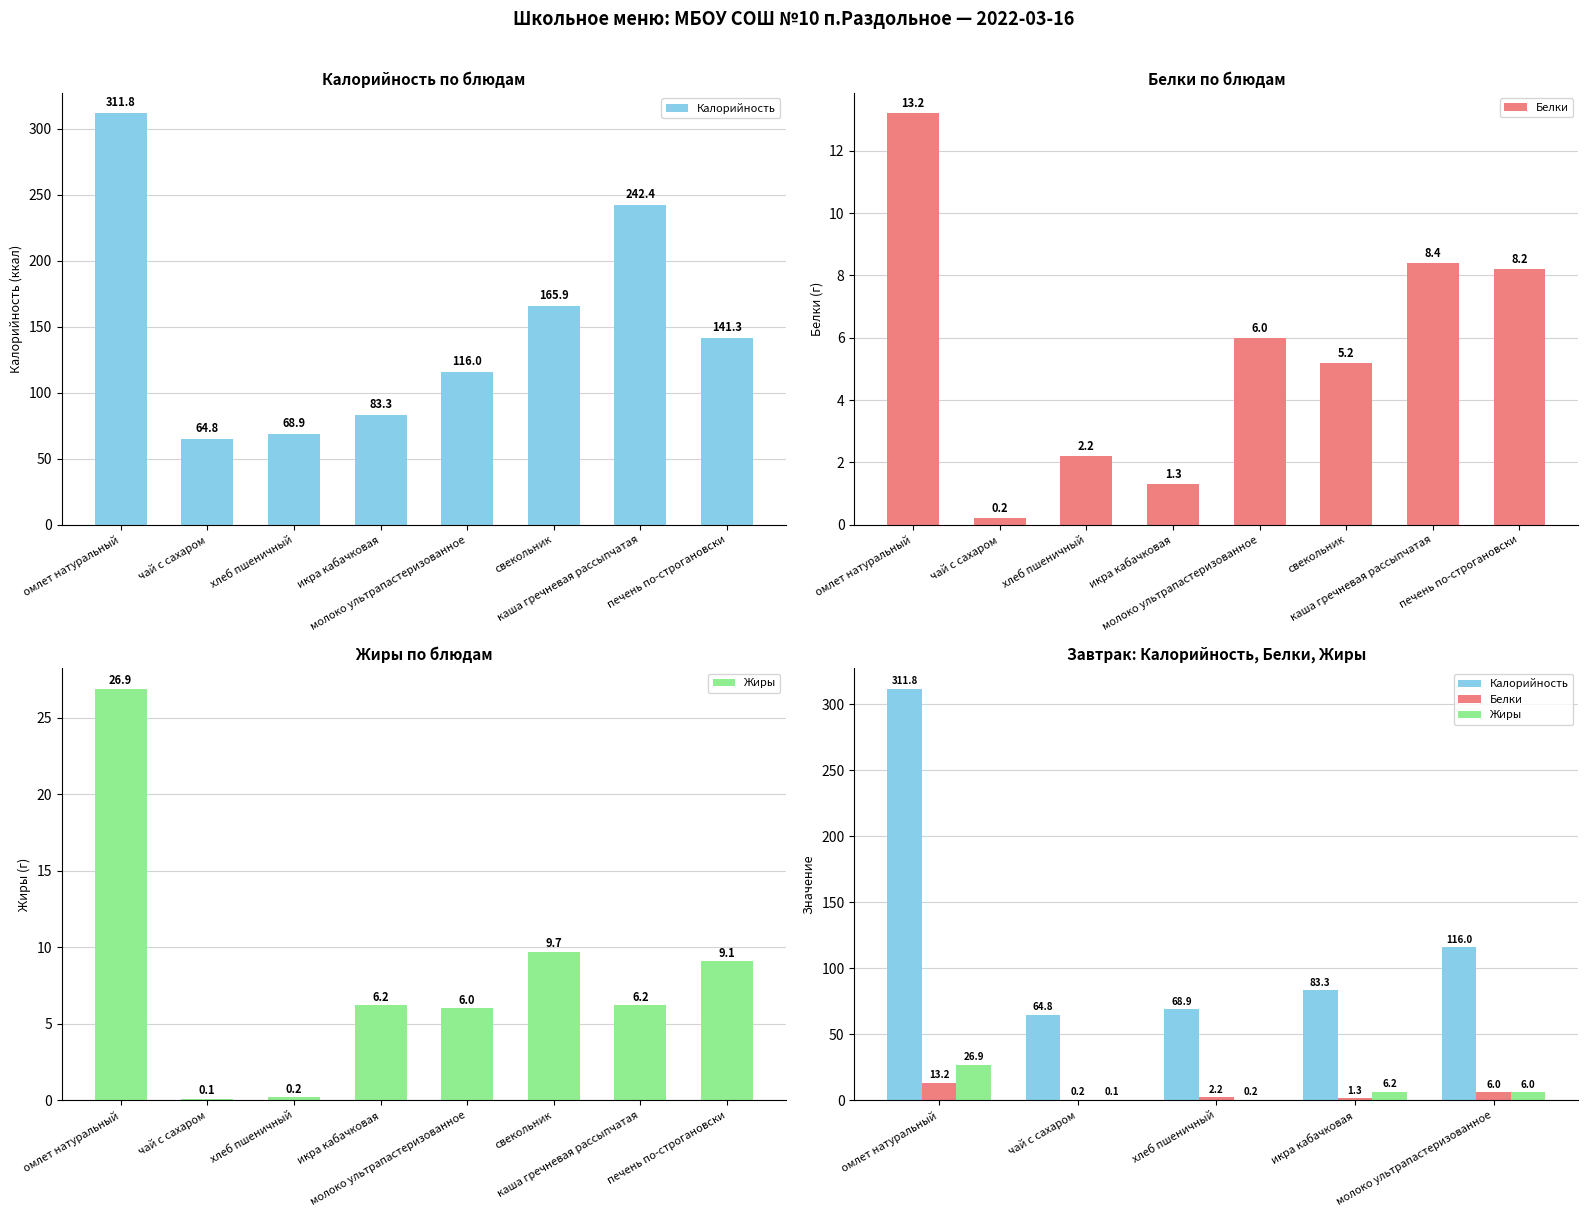

Are the bars grouped side by side (vs. stacked)?

Yes